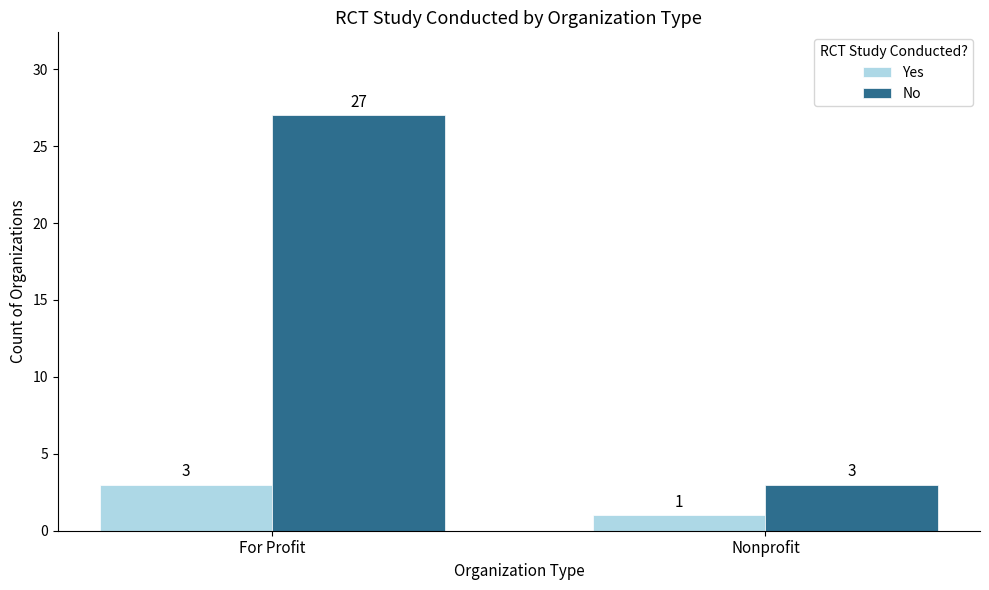

How many Yes values are between 1 and 3?

2